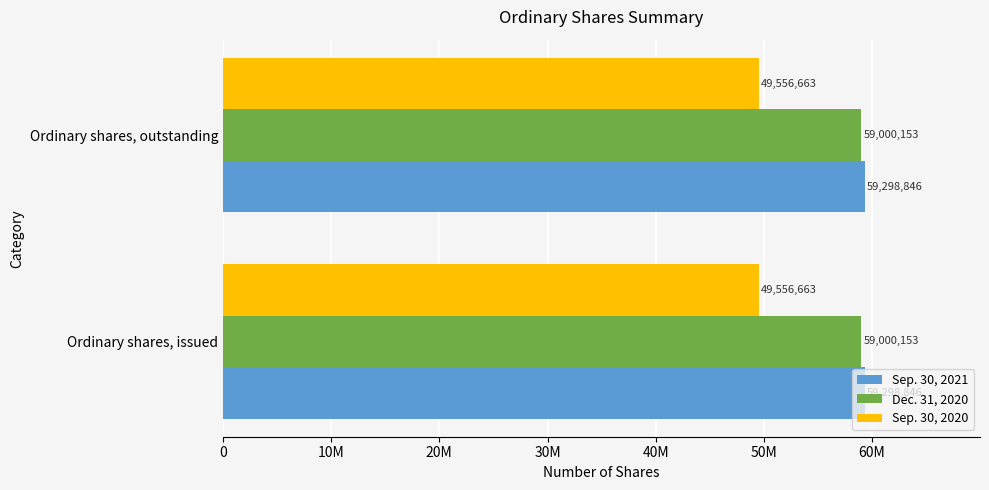

What are all the series names shown in the legend?

Sep. 30, 2021, Dec. 31, 2020, Sep. 30, 2020